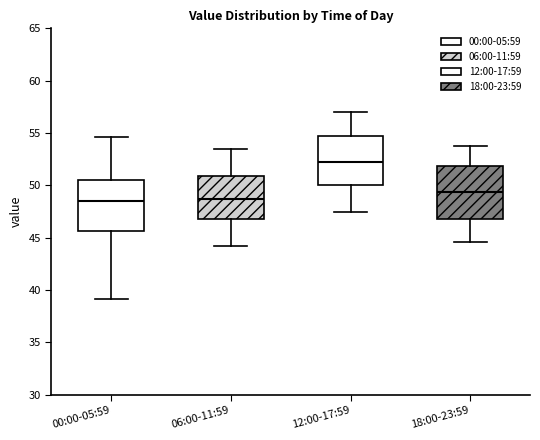

Reading left to right, read every box against the y-axis: the position of its median line, the range the box covers, and the ends of its whiskers. The values are not printed on the chart, so give them approximately, as read against the axis.

00:00-05:59: median 48.5, box 45.5 to 50.5, whiskers 39.0 to 54.5
06:00-11:59: median 48.5, box 47.0 to 51.0, whiskers 44.0 to 53.5
12:00-17:59: median 52.5, box 50.0 to 54.5, whiskers 47.5 to 57.0
18:00-23:59: median 49.5, box 47.0 to 52.0, whiskers 44.5 to 54.0